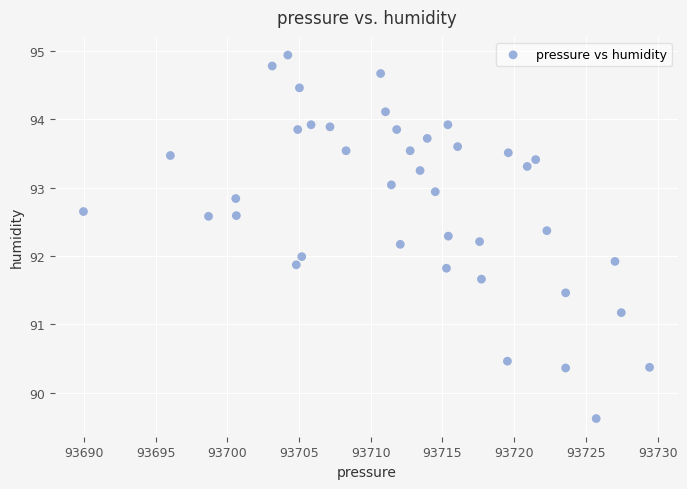

What is the range of Y values (max minus min)?

5.3